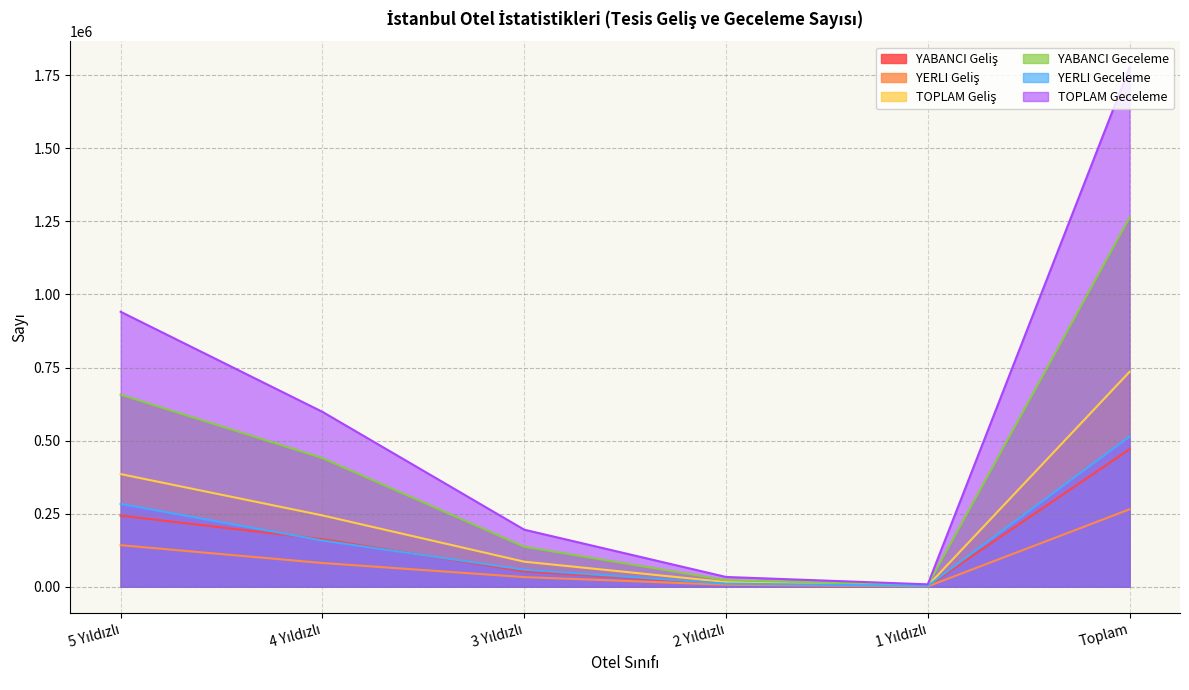

List the series in order of their peak value, lowest first.

YERLI Geliş, YABANCI Geliş, YERLI Geceleme, TOPLAM Geliş, YABANCI Geceleme, TOPLAM Geceleme